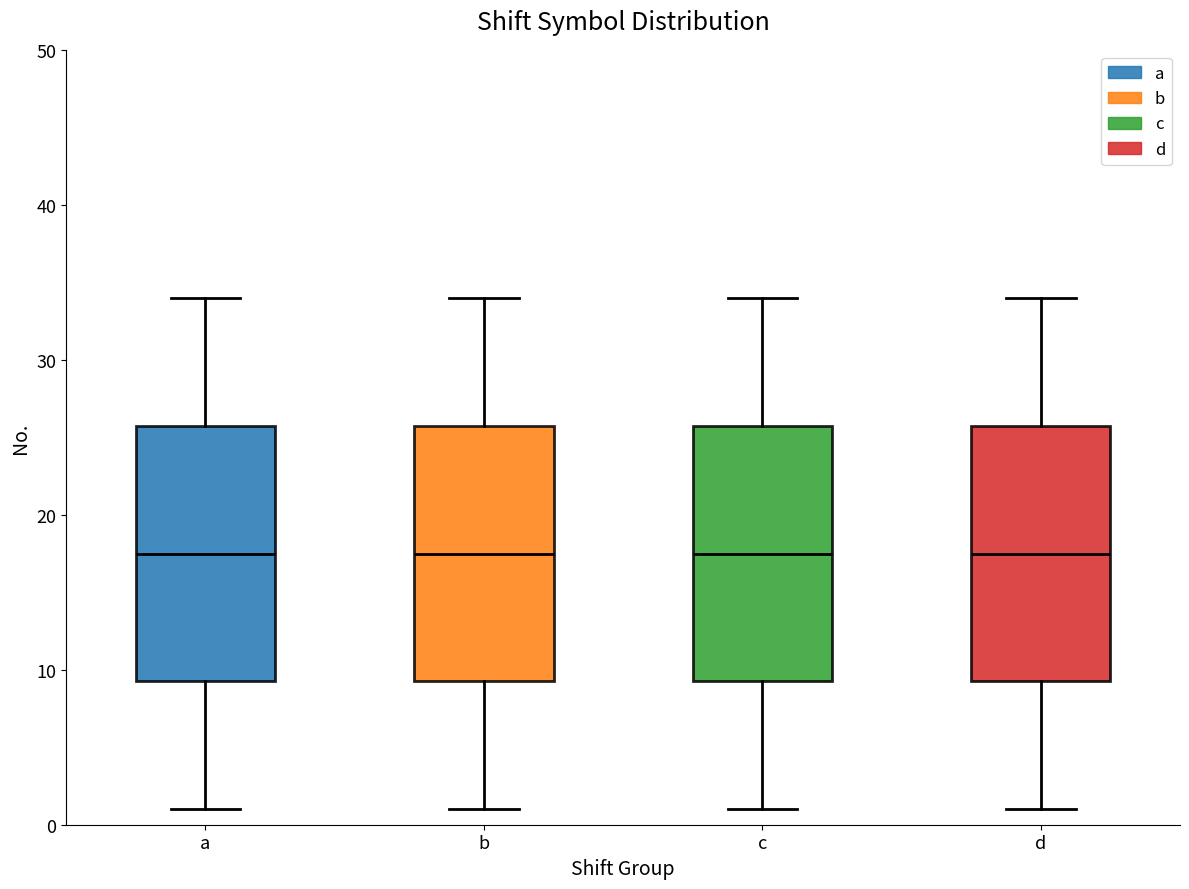

Reading left to right, read every box against the y-axis: the position of its median line, the range the box covers, and the ends of its whiskers. The values are not printed on the chart, so give them approximately, as read against the axis.

a: median 18, box 9 to 26, whiskers 1 to 34
b: median 18, box 9 to 26, whiskers 1 to 34
c: median 18, box 9 to 26, whiskers 1 to 34
d: median 18, box 9 to 26, whiskers 1 to 34